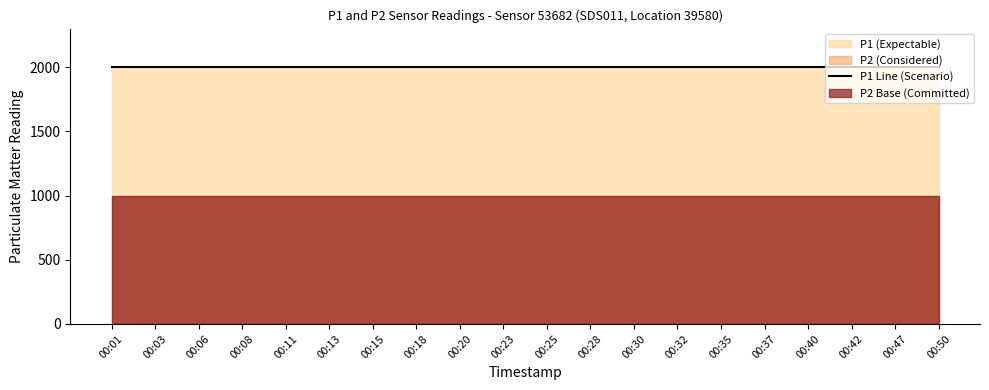

What is the average value of the P2 series?

999.9